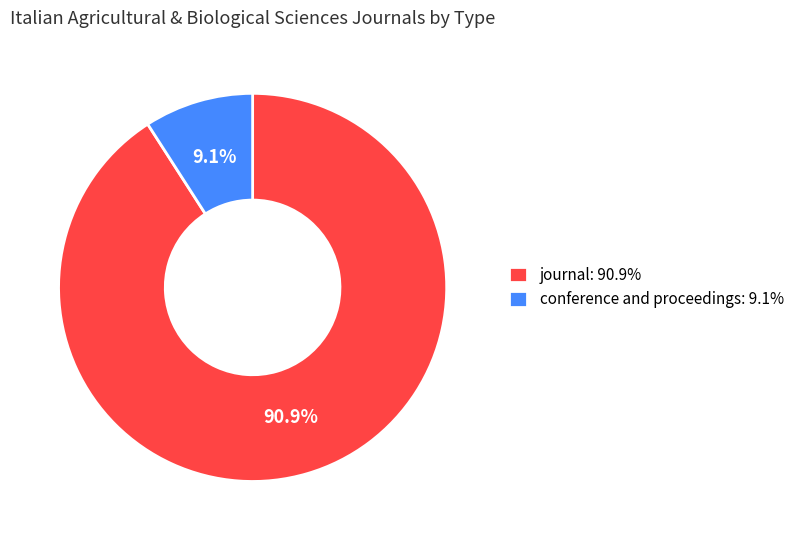

Is there a majority slice in this chart?

Yes